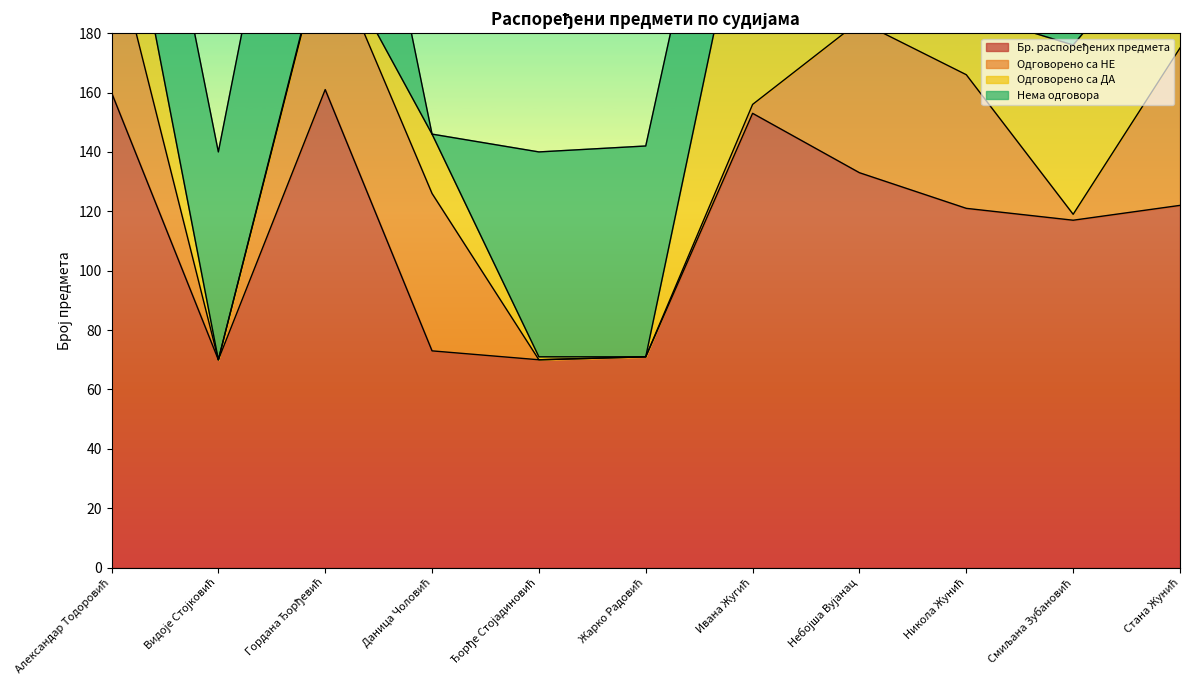

List the labels in order of Бр. распоређених предмета value, largest first.

Гордана Ђорђевић, Александар Тодоровић, Ивана Жугић, Небојша Вујанац, Стана Жунић, Никола Жунић, Смиљана Зубановић, Даница Чоловић, Жарко Радовић, Видоје Стојковић, Ђорђе Стојадиновић